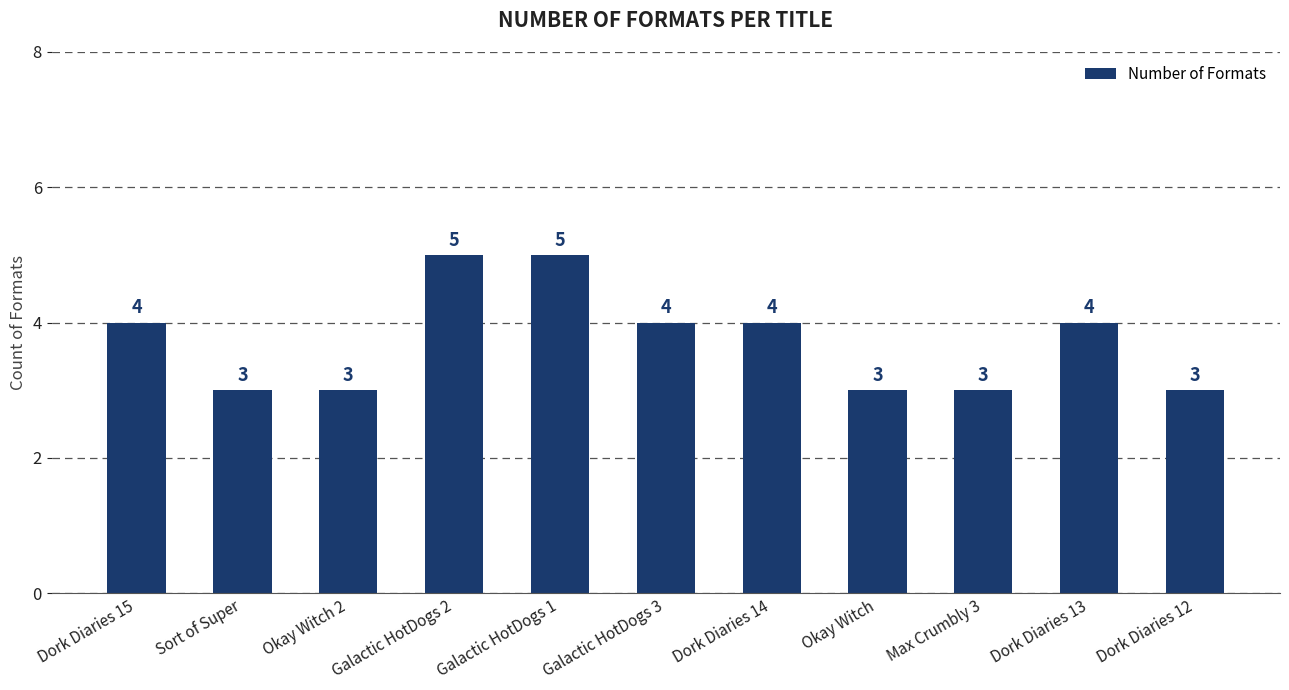

Between Dork Diaries 14 and Galactic HotDogs 1, which is larger?

Galactic HotDogs 1